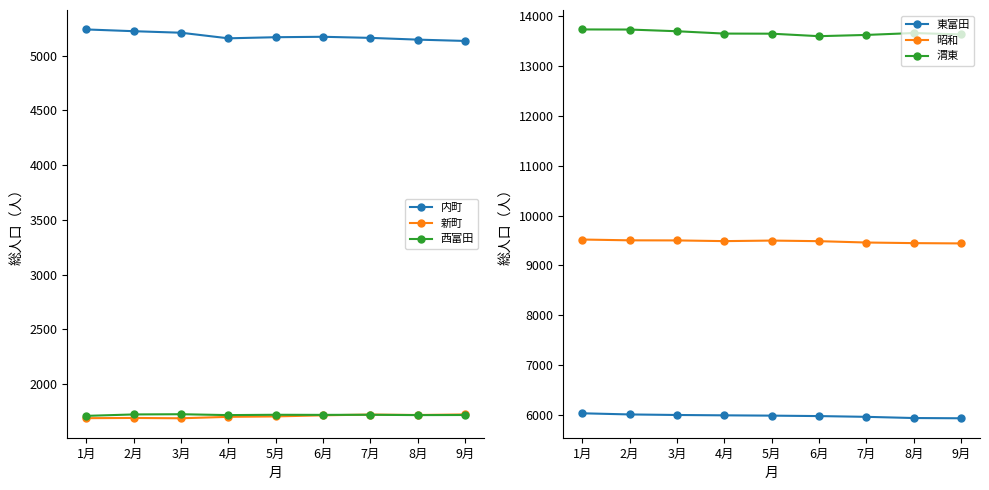

At 7月, list the series in order from largest to smallest.

渭東, 昭和, 東富田, 内町, 新町, 西富田